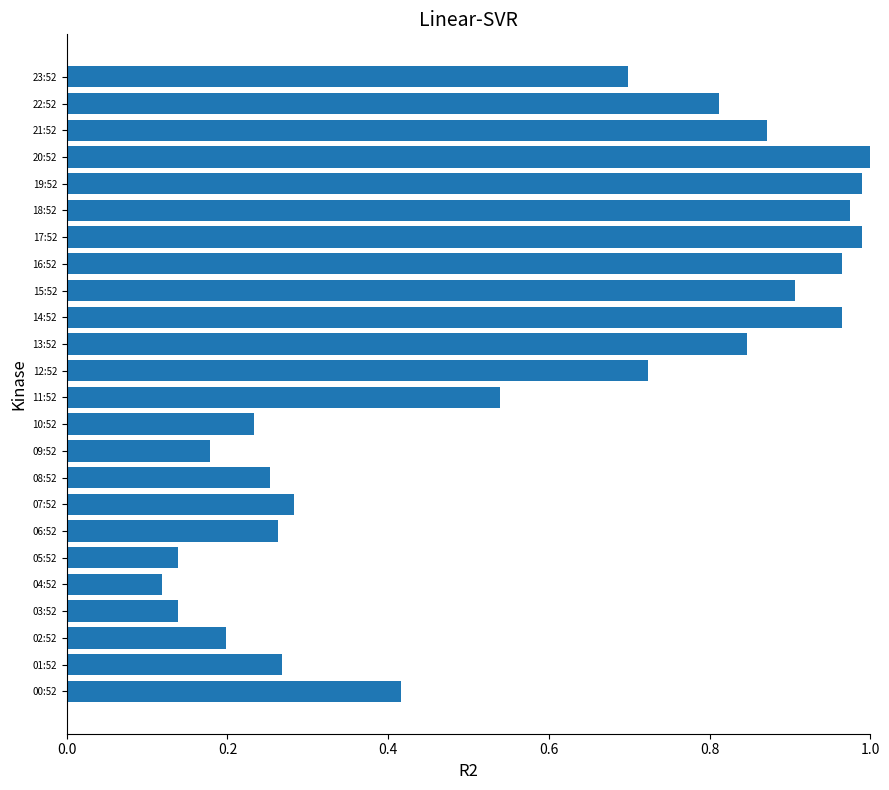

True or false: the data shows 1.4 at 22:52.

False